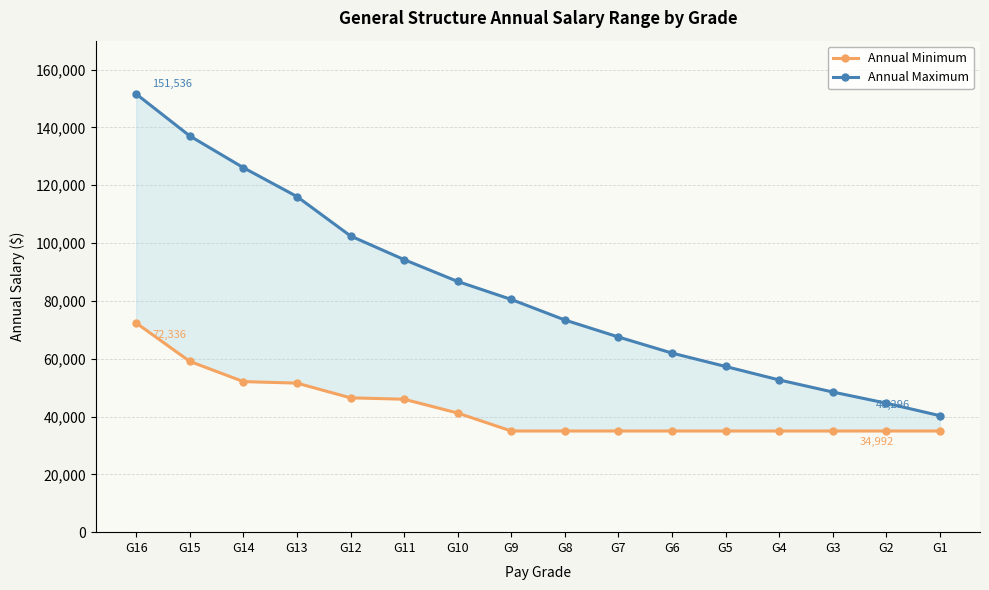

Is this an area chart (filled region under the line)?

No